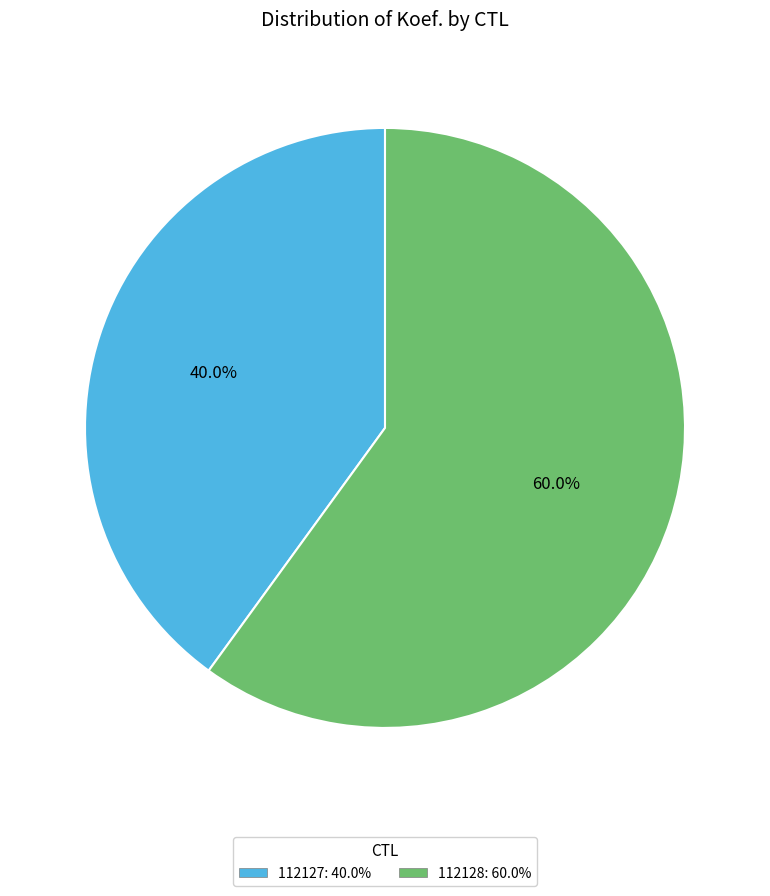

How many segments does this pie chart have?

2